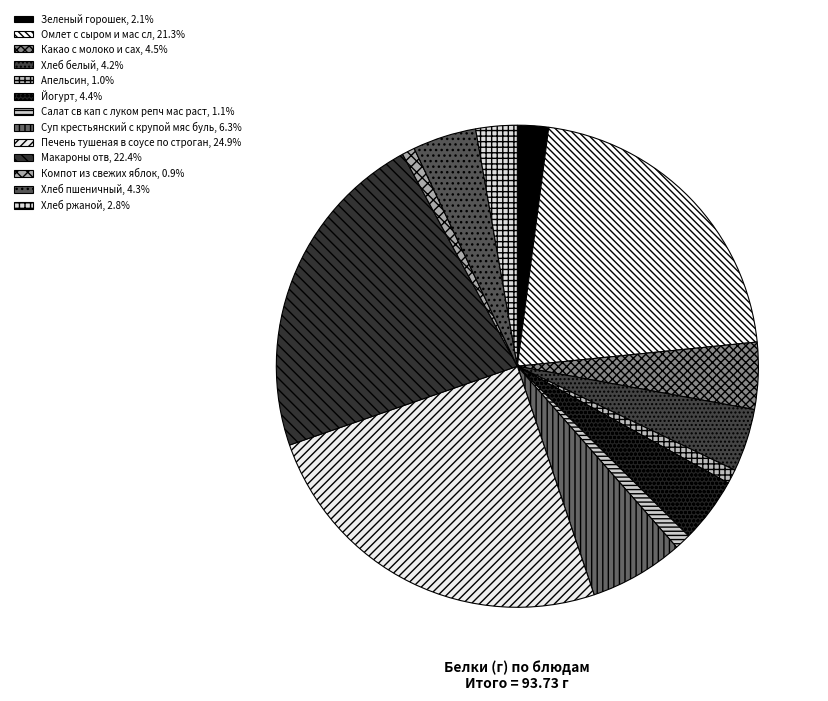

To the nearest percent, what is the average slice percentage?

8%